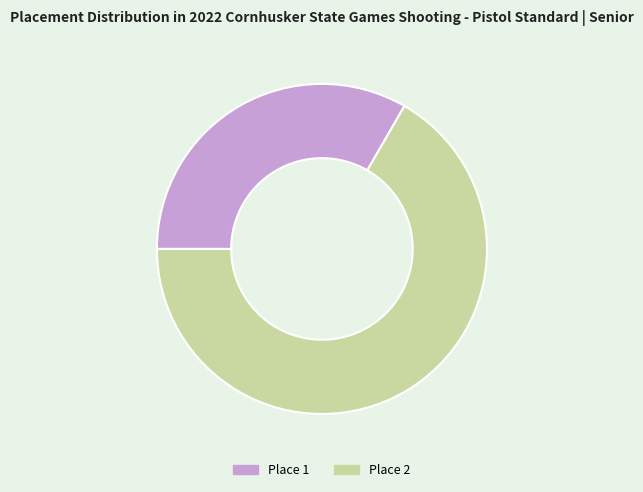

Which slice is the largest?

Place 2